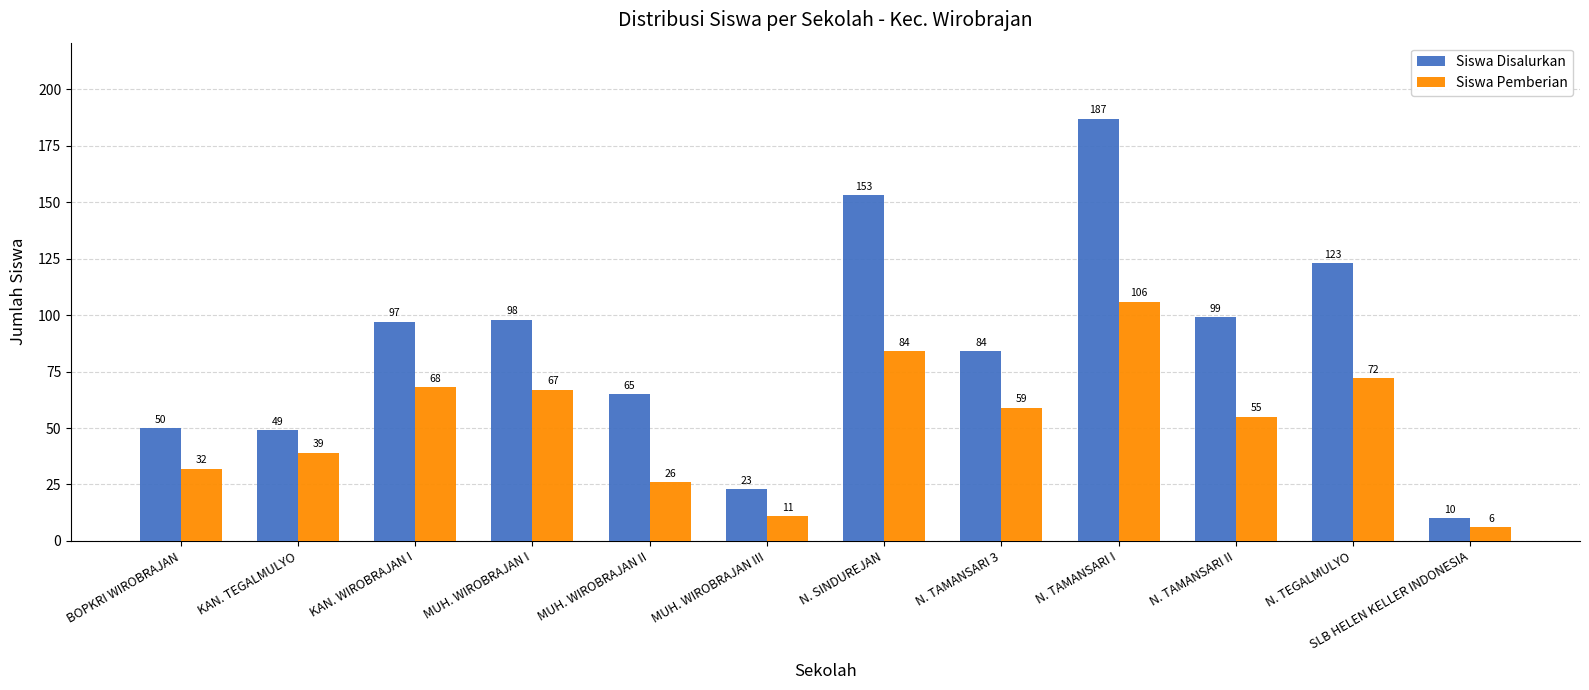

Which series has the widest spread of values?

Siswa Disalurkan